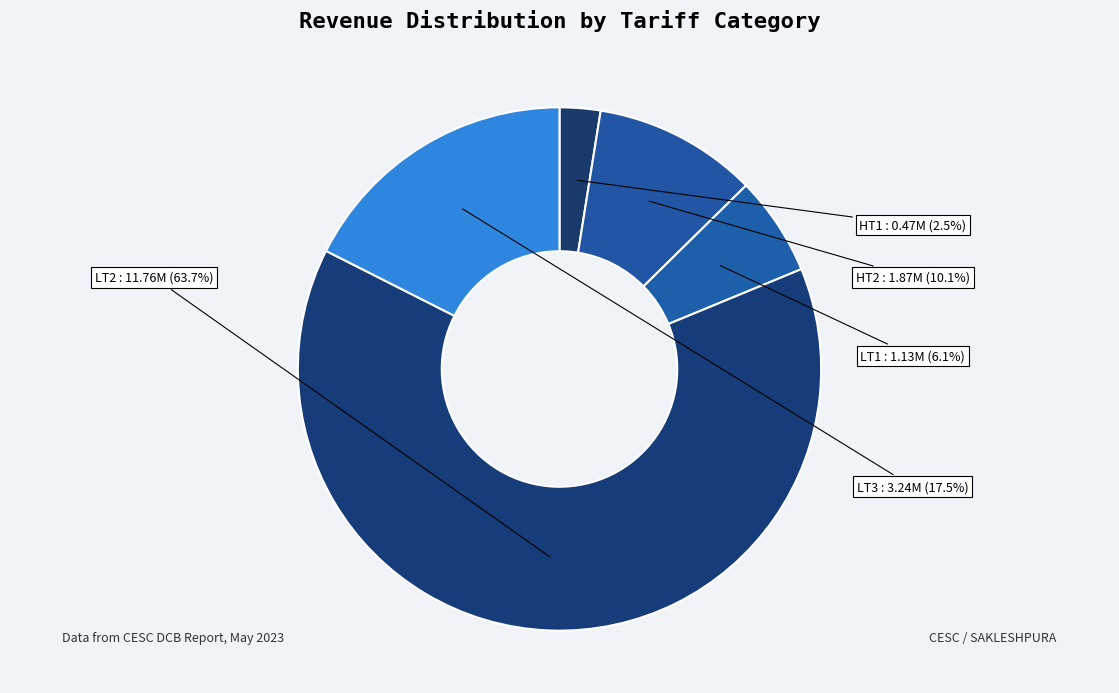

What is the majority slice?

LT2